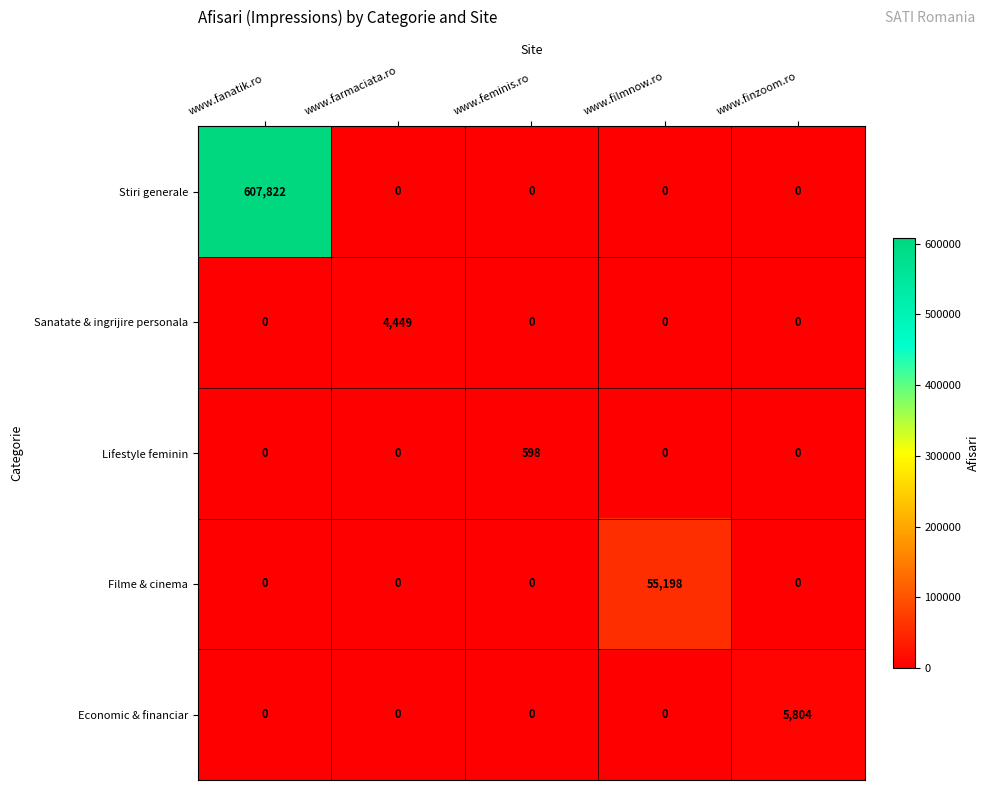

What value does the Filme & cinema series have at www.filmnow.ro, to the nearest 50?

55200